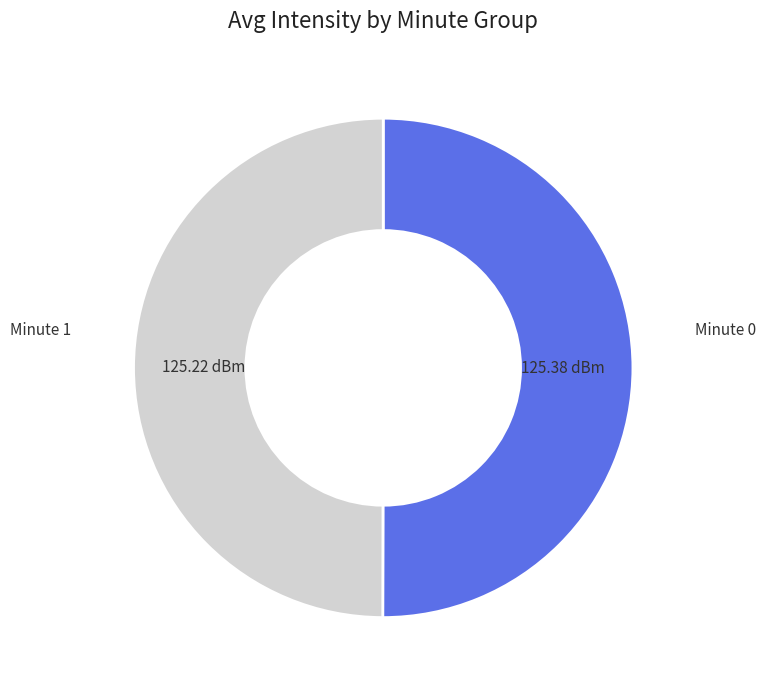

Do Minute 0 and Minute 1 together represent more than half of the pie?

Yes